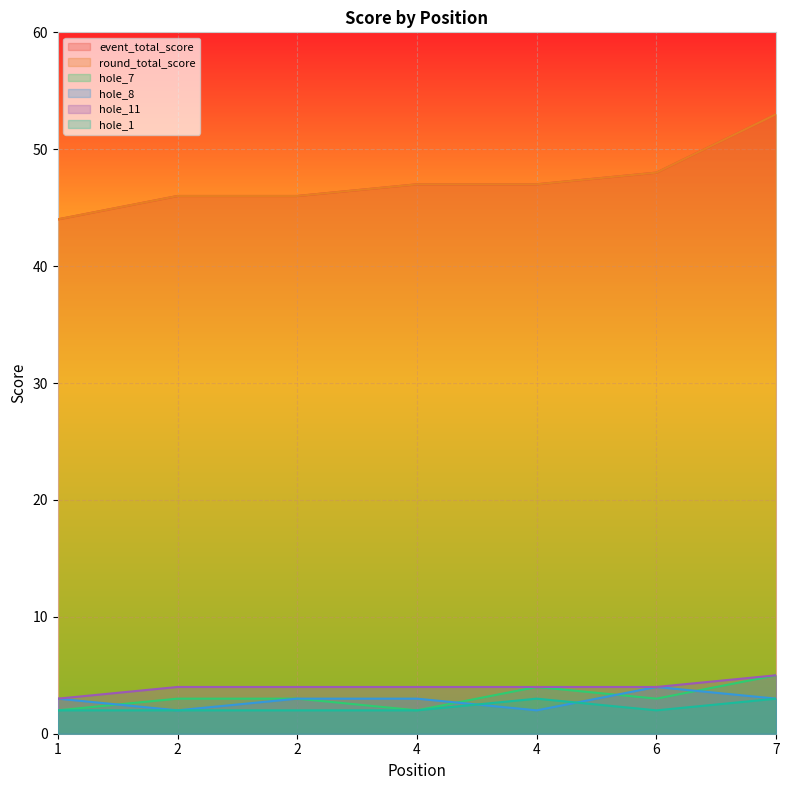

Which category has the lowest value across all series?

1